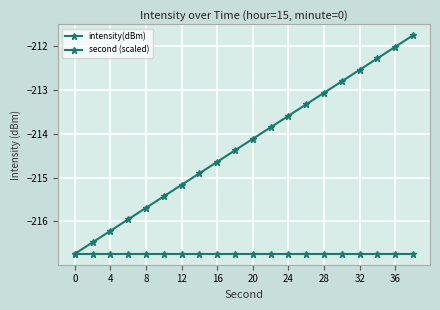

Reading right to left, extract all data points from this chart.

intensity(dBm): -216.7	-216.7	-216.7	-216.7	-216.7	-216.7	-216.7	-216.7	-216.7	-216.7	-216.7	-216.7	-216.7	-216.7	-216.7	-216.7	-216.7	-216.7	-216.7	-216.7
second (scaled): -211.7	-212.0	-212.3	-212.5	-212.8	-213.1	-213.3	-213.6	-213.8	-214.1	-214.4	-214.6	-214.9	-215.2	-215.4	-215.7	-216.0	-216.2	-216.5	-216.7